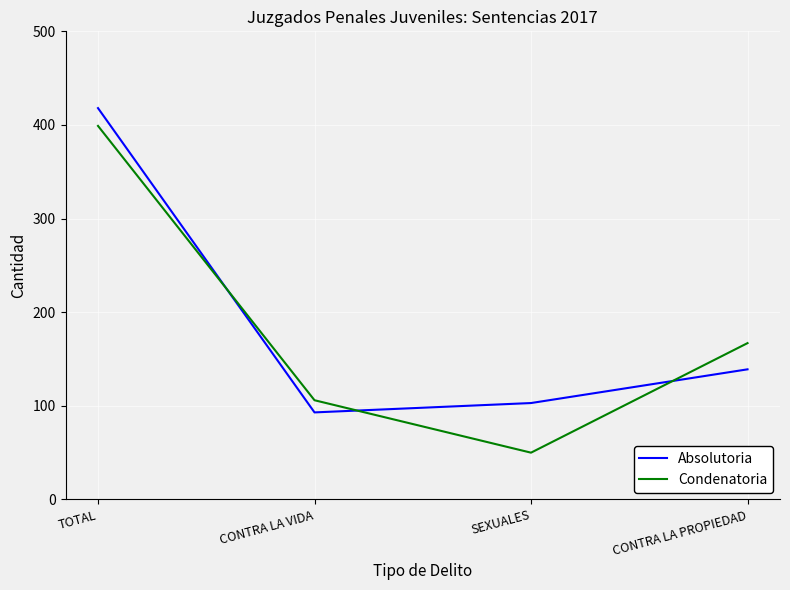

Which series ends up on top after the final intersection of Condenatoria and Absolutoria?

Condenatoria